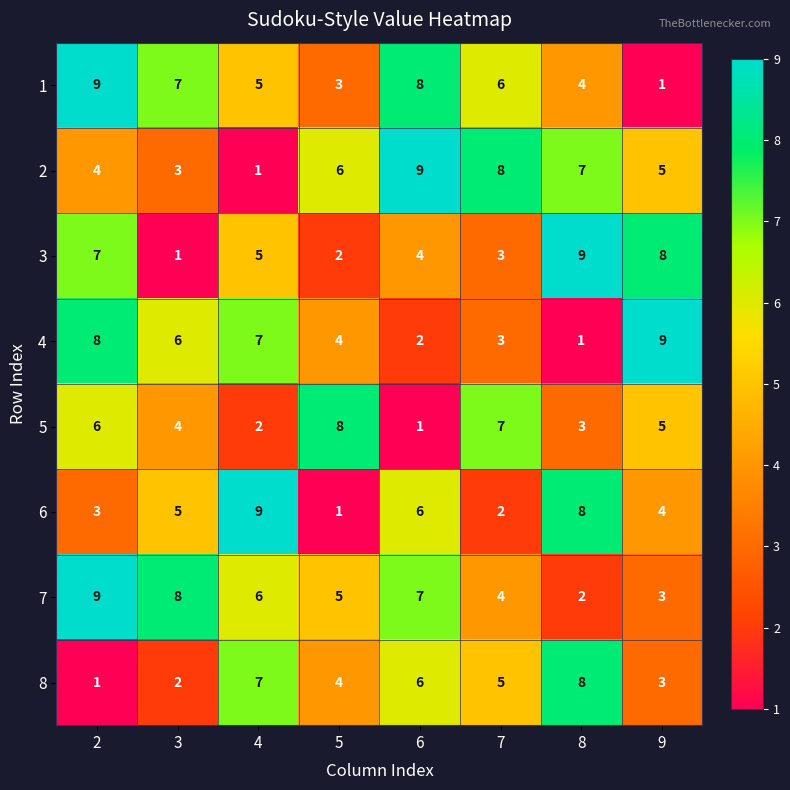

What is the difference between the highest and lowest values at 7?

6